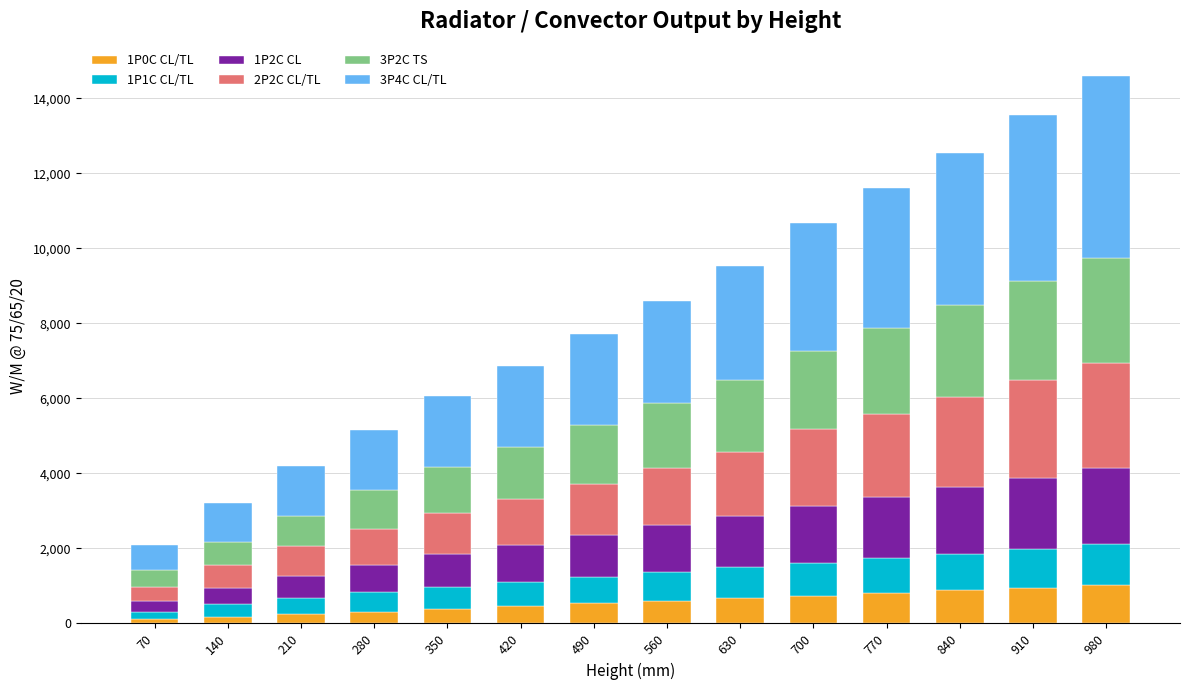

What is the sum of the 2P2C CL/TL values at 210 and 770?

3011